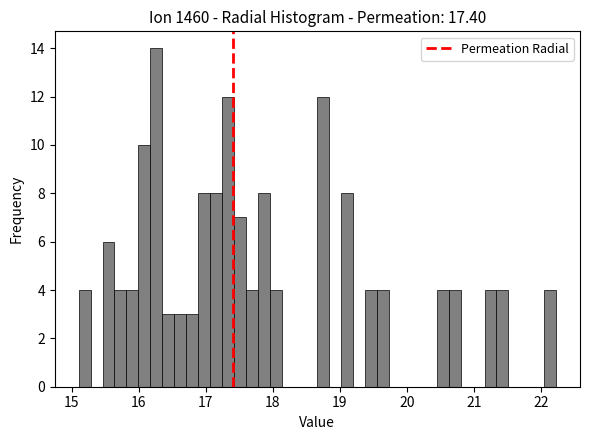

Read against the x-axis, roughly where is the centre of the tallest bar?

16.3